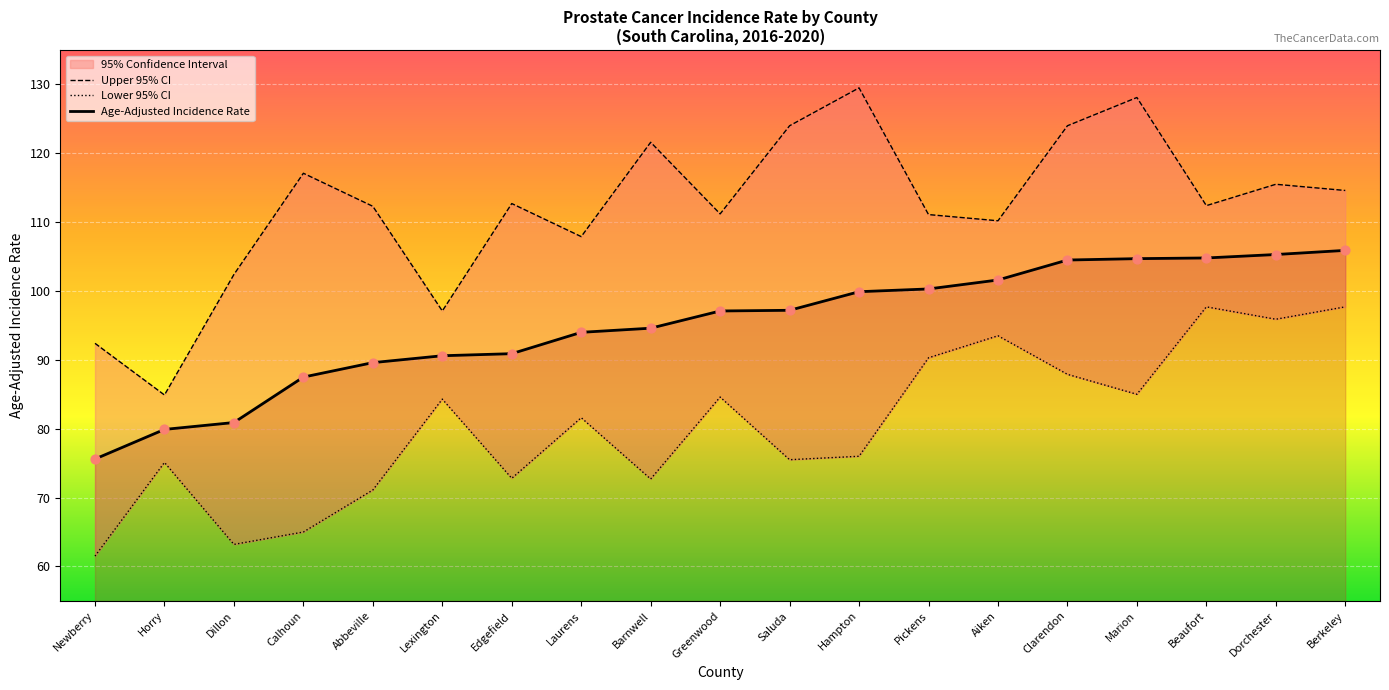

The value of Age-Adjusted Incidence Rate at Hampton is 152.8. True or false?

False